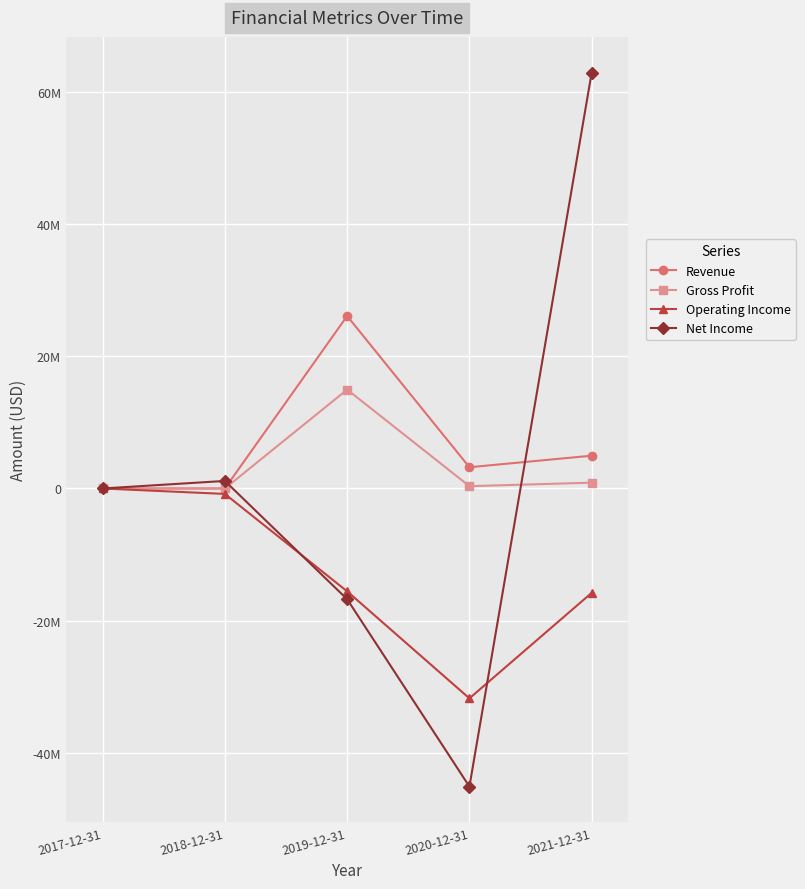

What is the label of the 4th point from the right?

2018-12-31